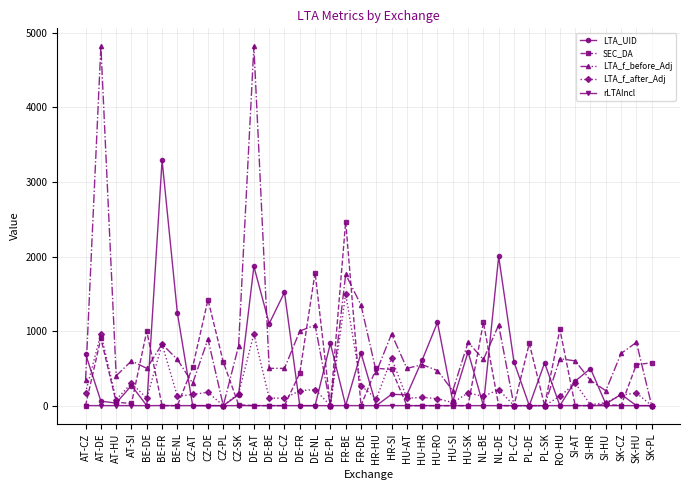

What are all the series names shown in the legend?

LTA_UID, SEC_DA, LTA_f_before_Adj, LTA_f_after_Adj, rLTAIncl